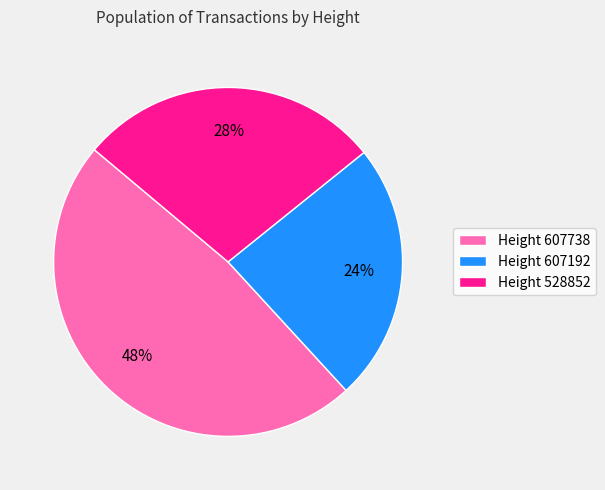

What percentage is the Height 528852 slice, to the nearest percent?

28%